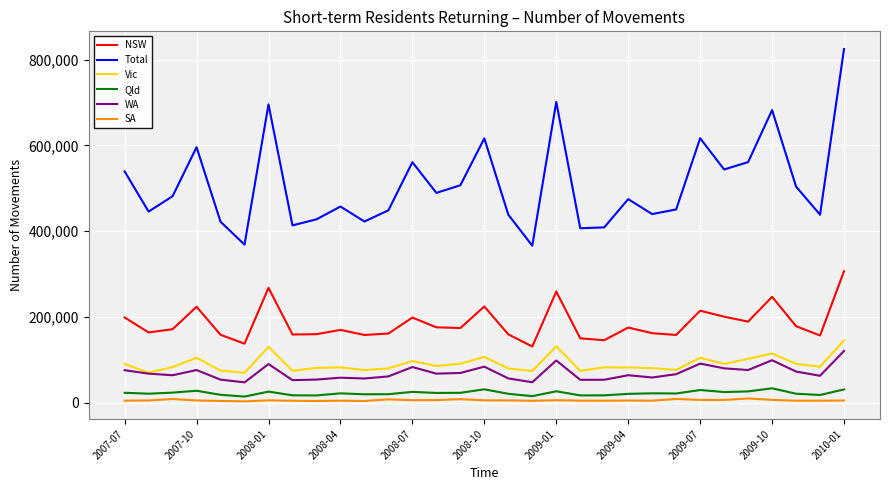

What is the minimum value for Vic?

69380